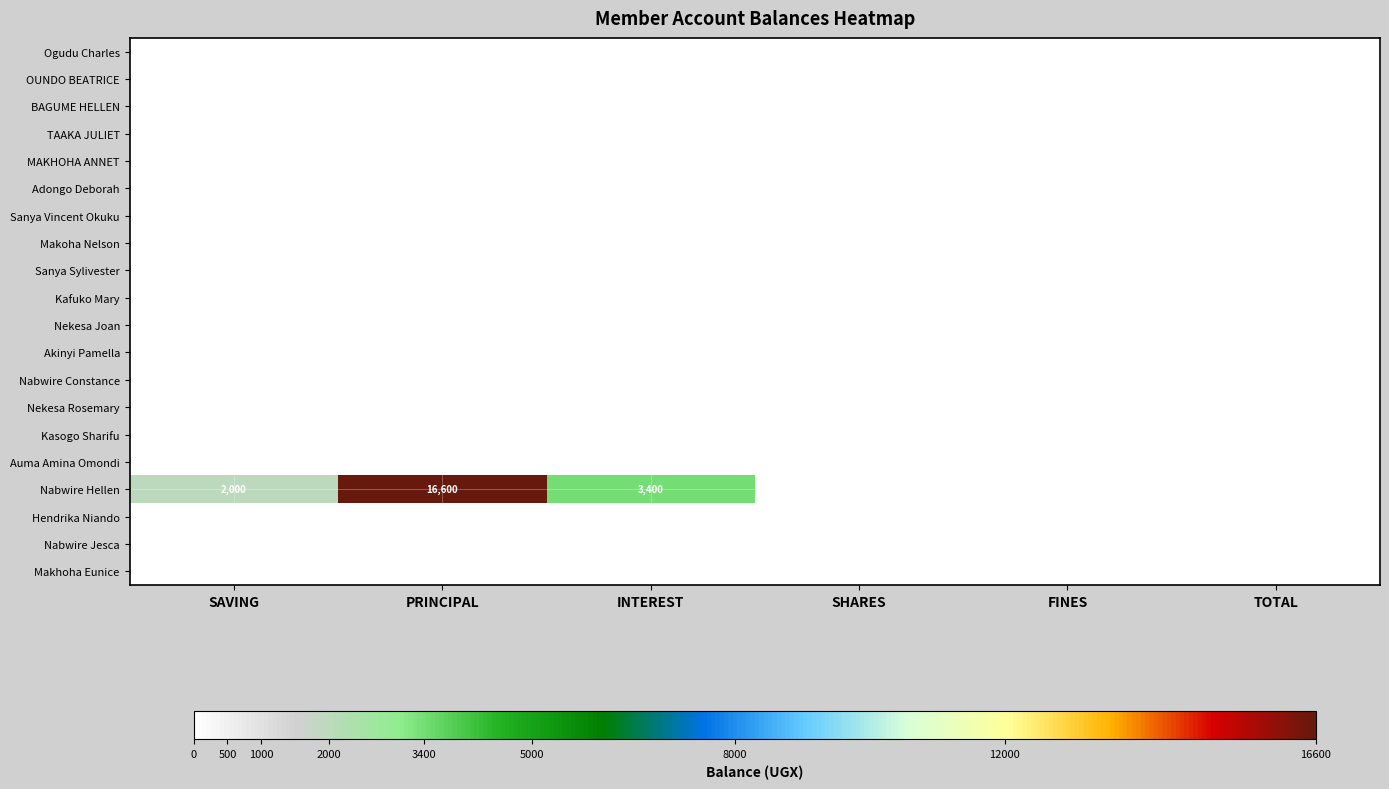

At how many categories does at least one series exceed 6686?

1